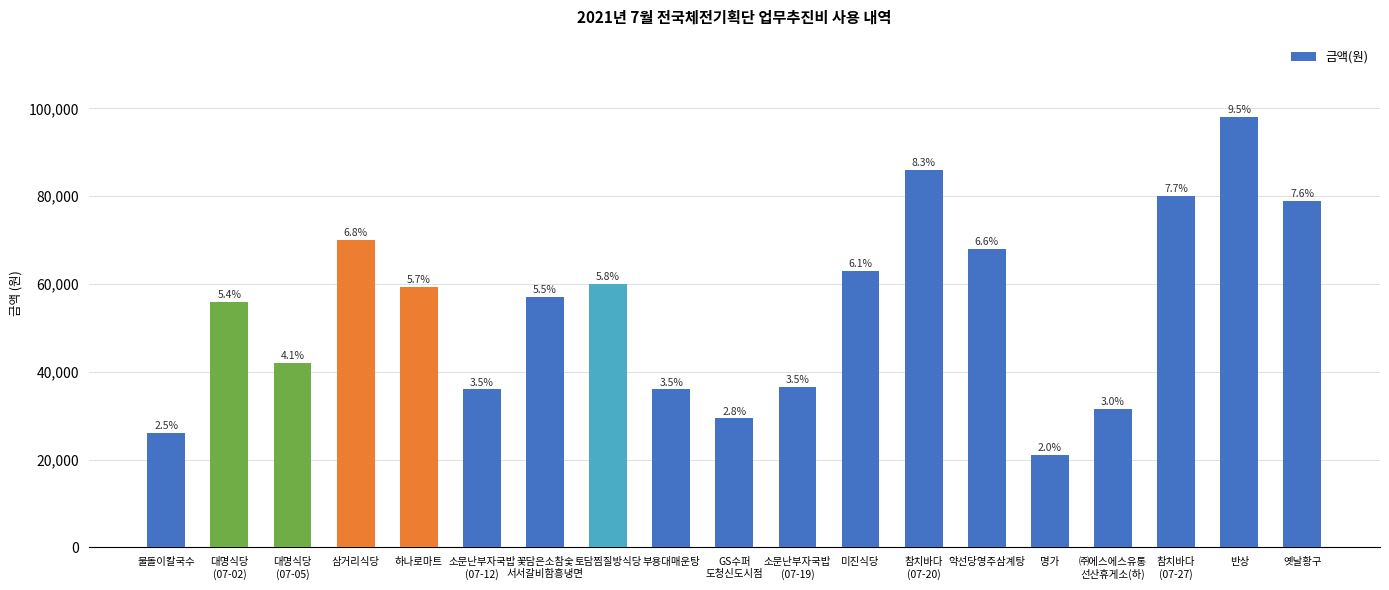

Reading left to right, extract all data points from this chart.

26000	56000	42000	70000	59400	36000	57000	60000	36000	29400	36500	63000	86000	68000	21000	31500	80000	98000	79000